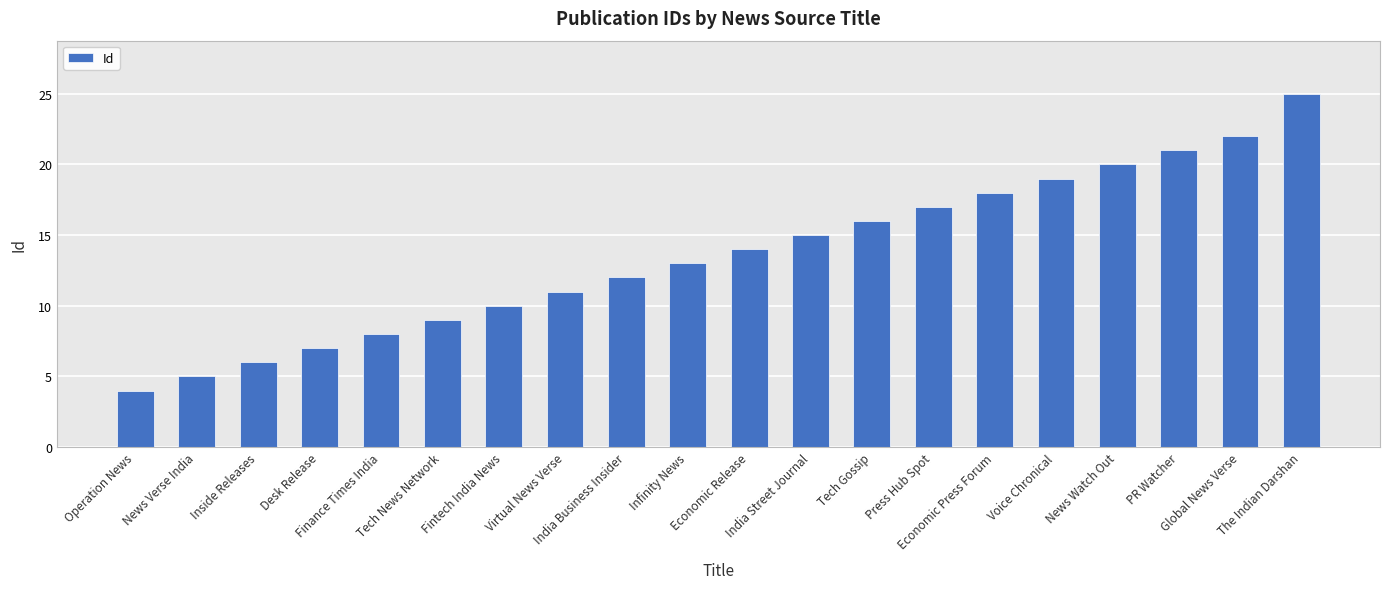

Reading left to right, list all the values displayed in this chart.

4	5	6	7	8	9	10	11	12	13	14	15	16	17	18	19	20	21	22	25